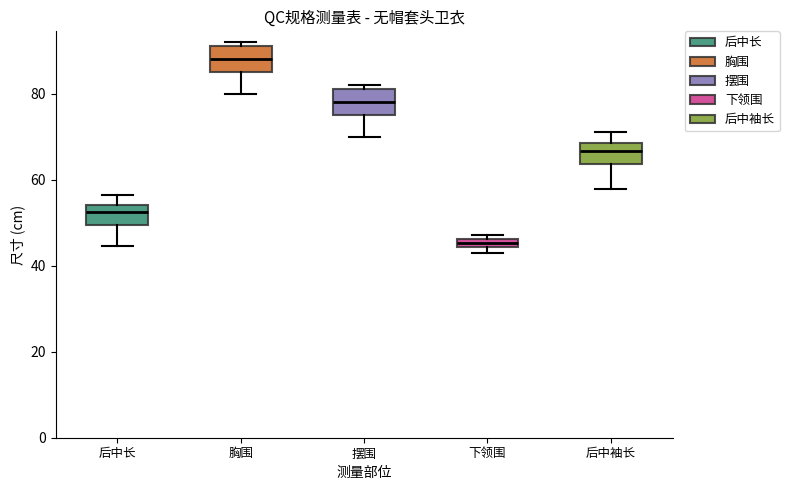

Where is the lower edge of the box for 下领围 on the y-axis? The values are not printed on the chart, so give them approximately, as read against the axis.

44